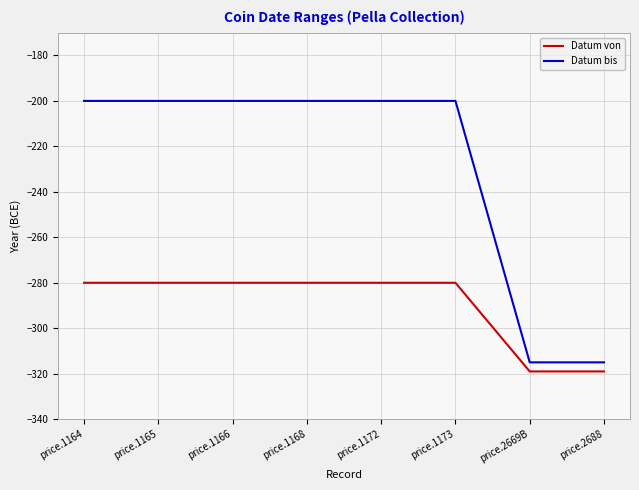

Which series has the largest total across all categories?

Datum bis